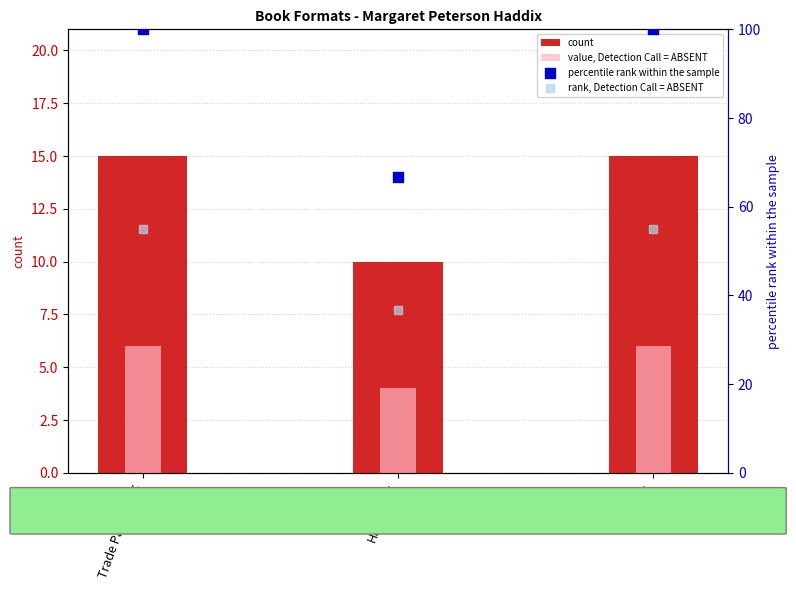

Which series has the largest total across all categories?

percentile rank within the sample